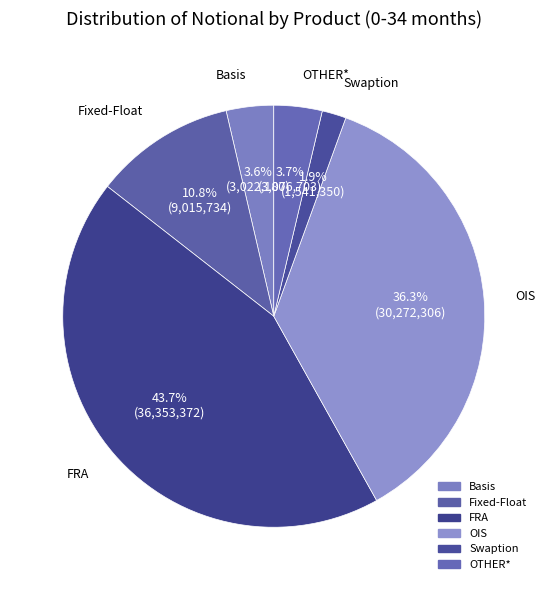

Count the number of slices in the pie.

6